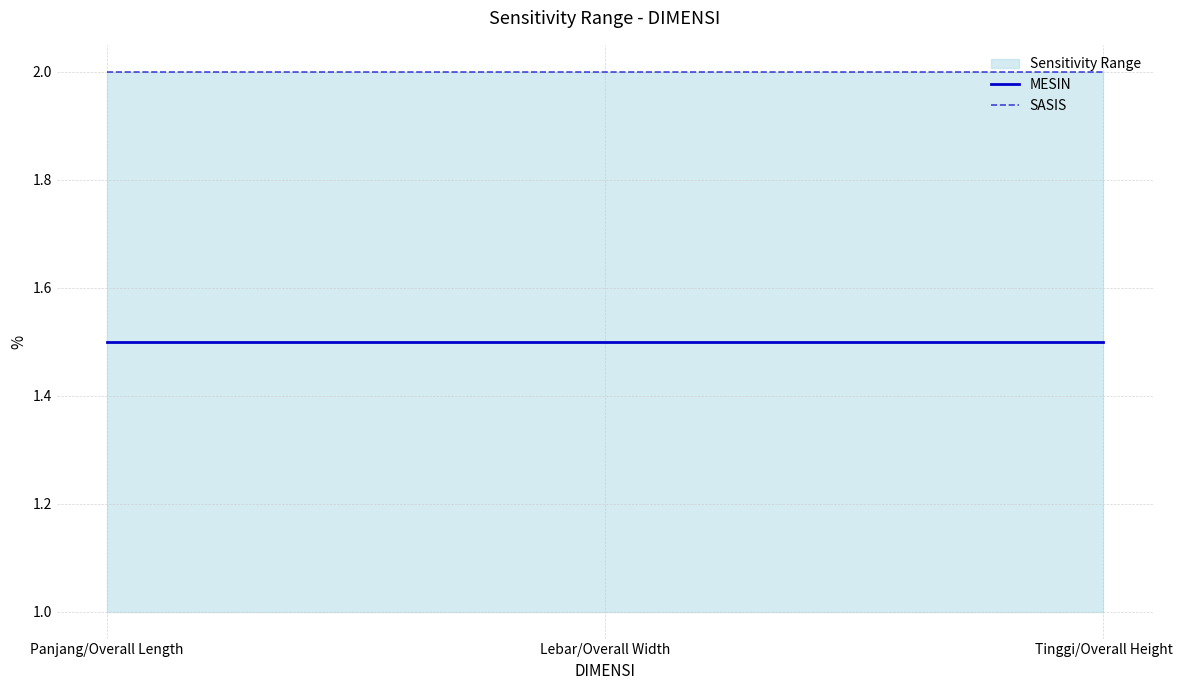

Reading left to right, transcribe all the data shown in this chart.

MESIN: 1.5	1.5	1.5
SASIS: 2.0	2.0	2.0